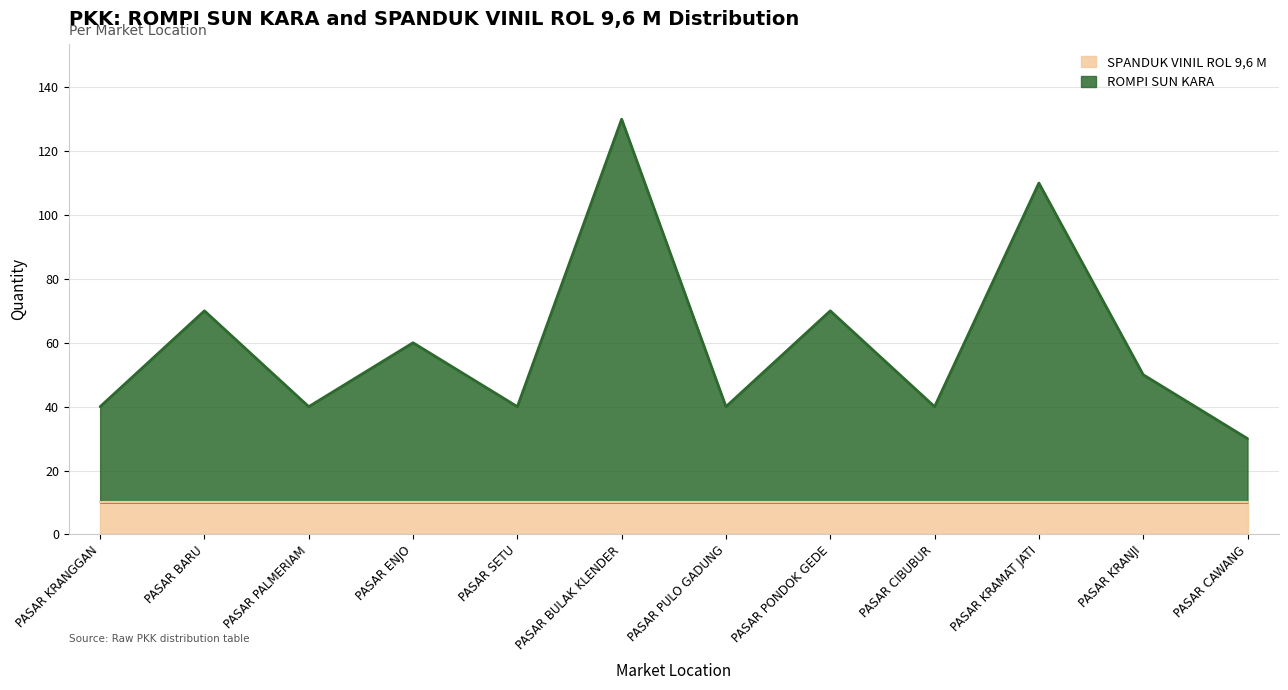

What is the maximum value shown in the chart?

130